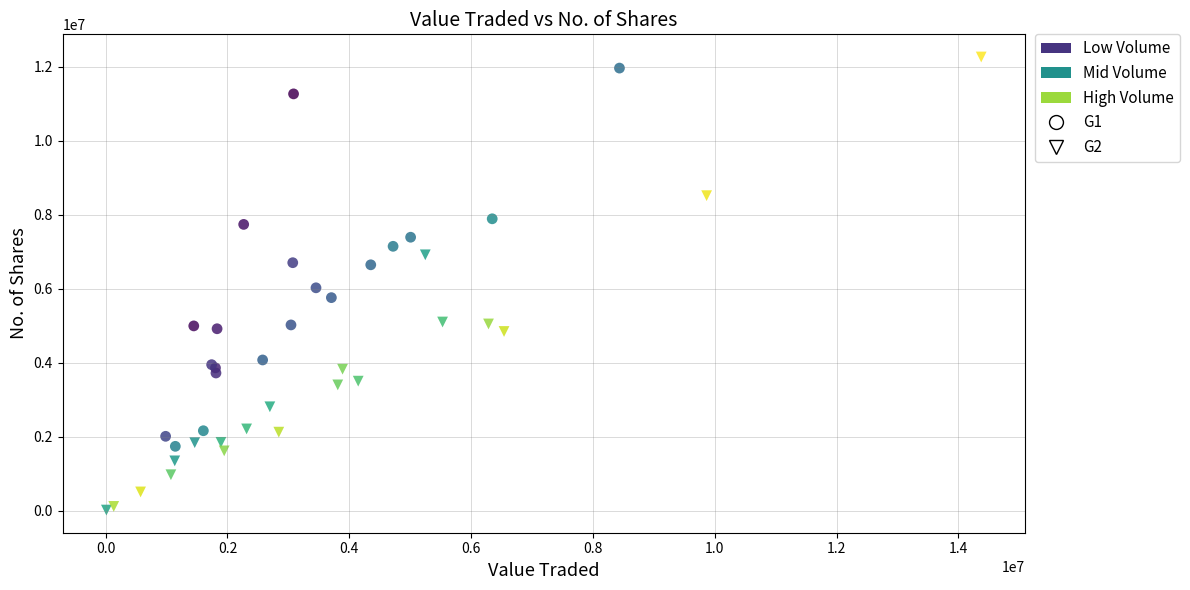

Which series has the widest spread of Y values?

G2